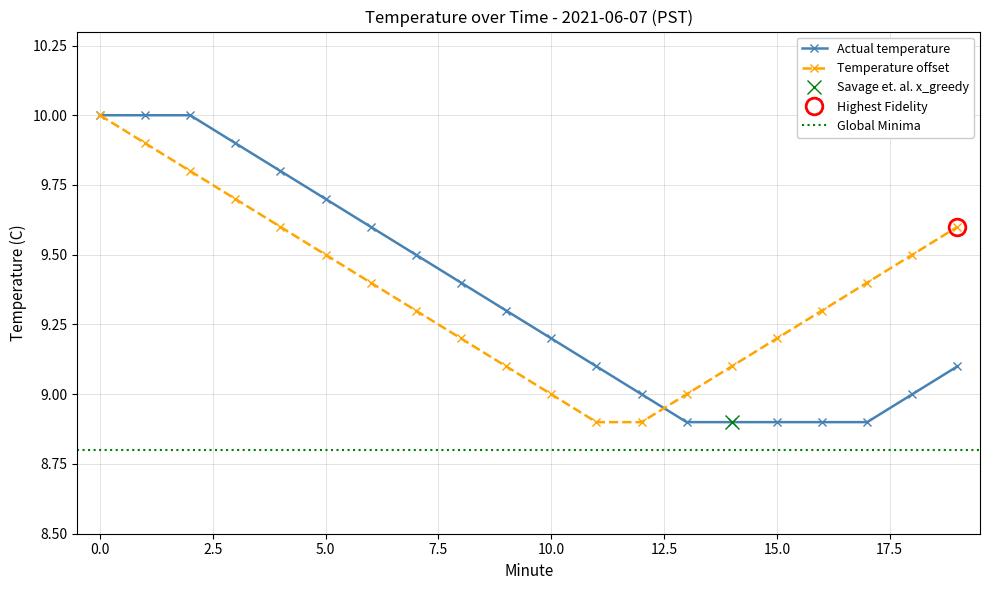

True or false: Temperature shifted has more than 0 interior local peaks.

False